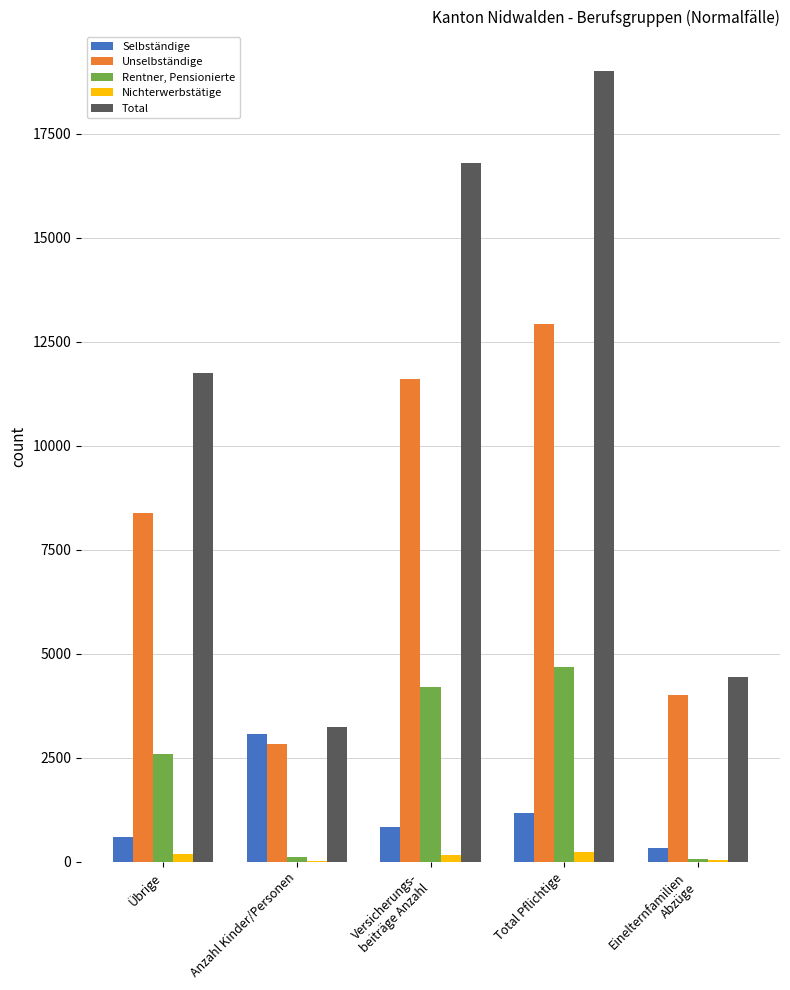

Count the number of categories in the chart.

5